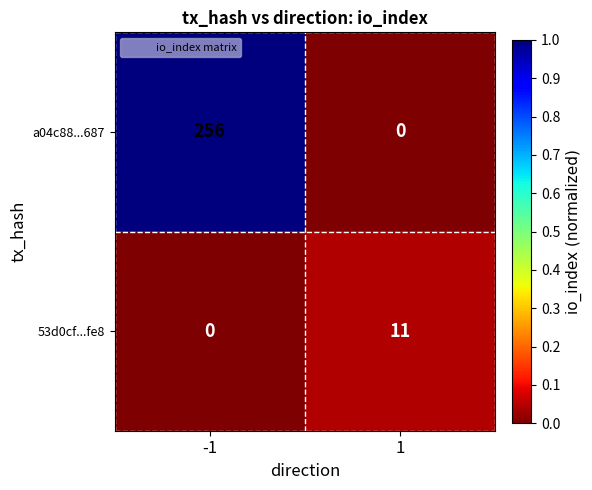

Which category has the highest value across all series?

-1